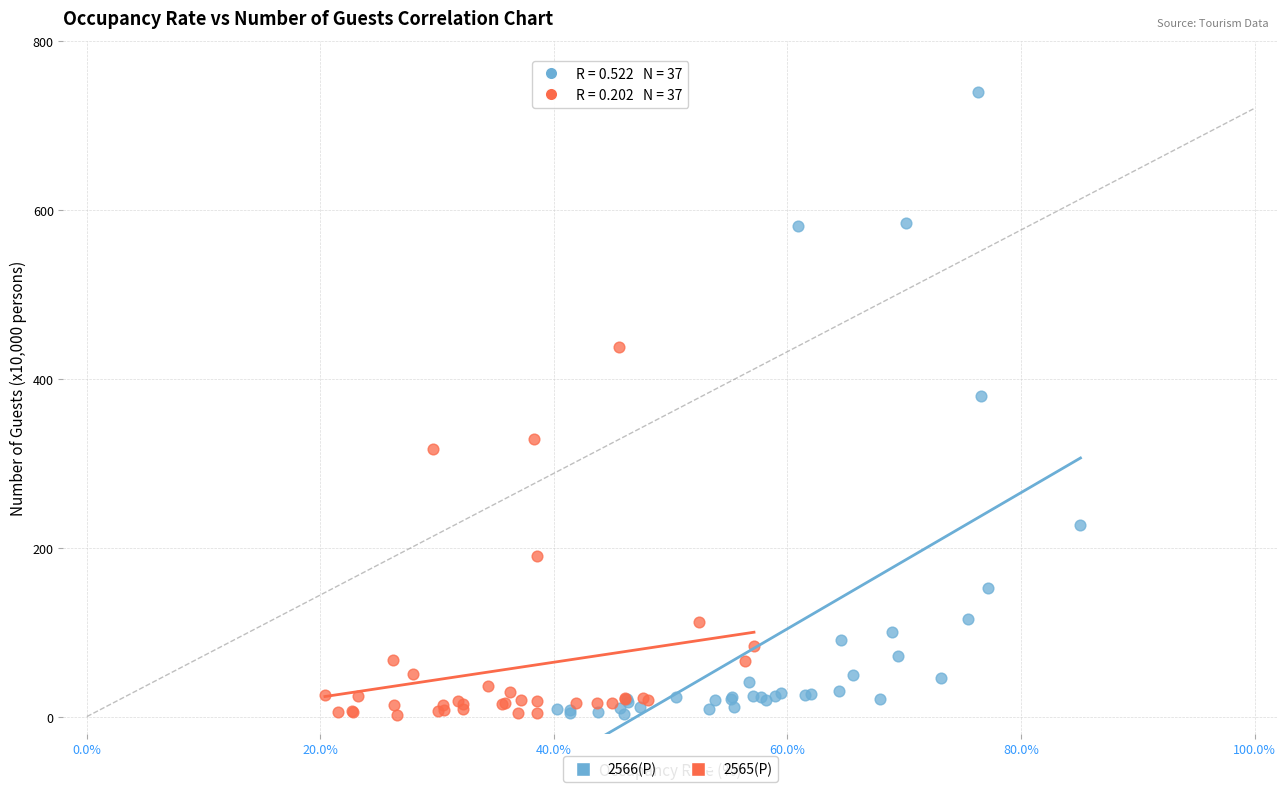

Which series reaches the maximum Y coordinate?

2566(P)